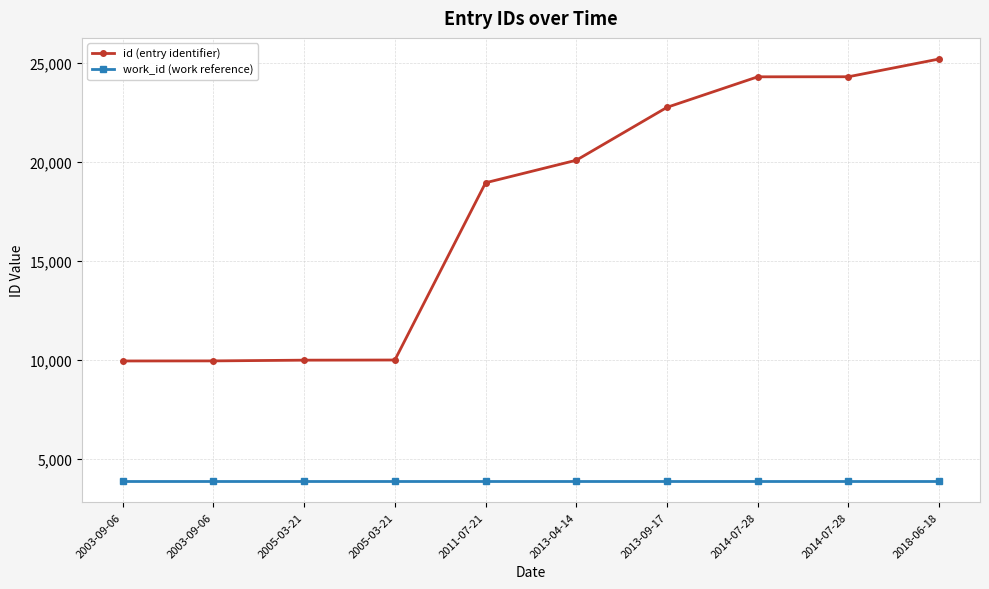

Reading right to left, list all the values displayed in this chart.

id (entry identifier): 25217	24319	24316	22773	20097	18957	9993	9985	9948	9944
work_id (work reference): 3866	3866	3866	3866	3866	3866	3866	3866	3866	3866